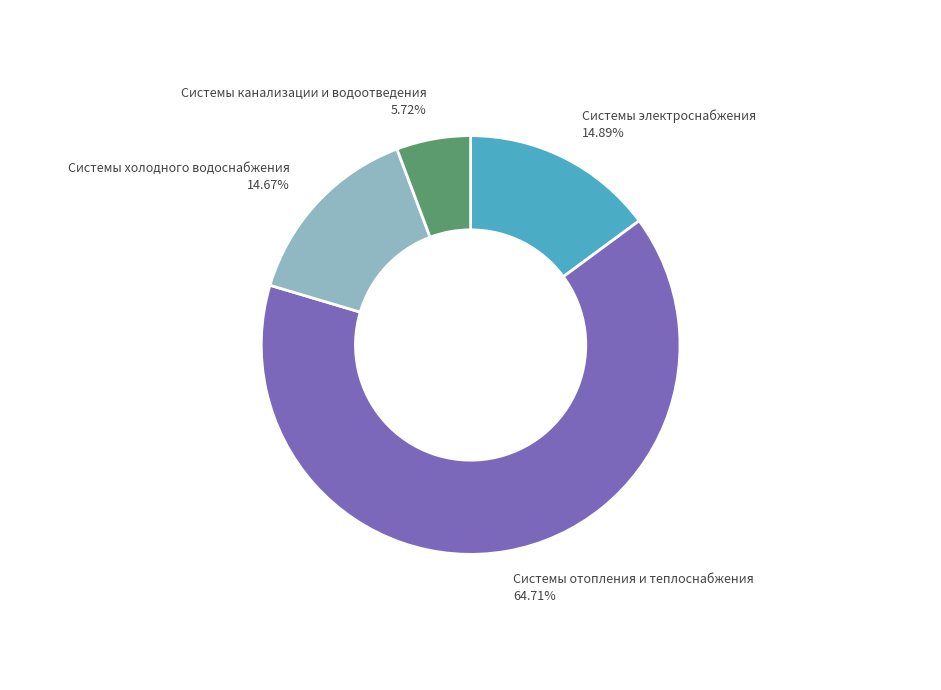

Is there a majority slice in this chart?

Yes